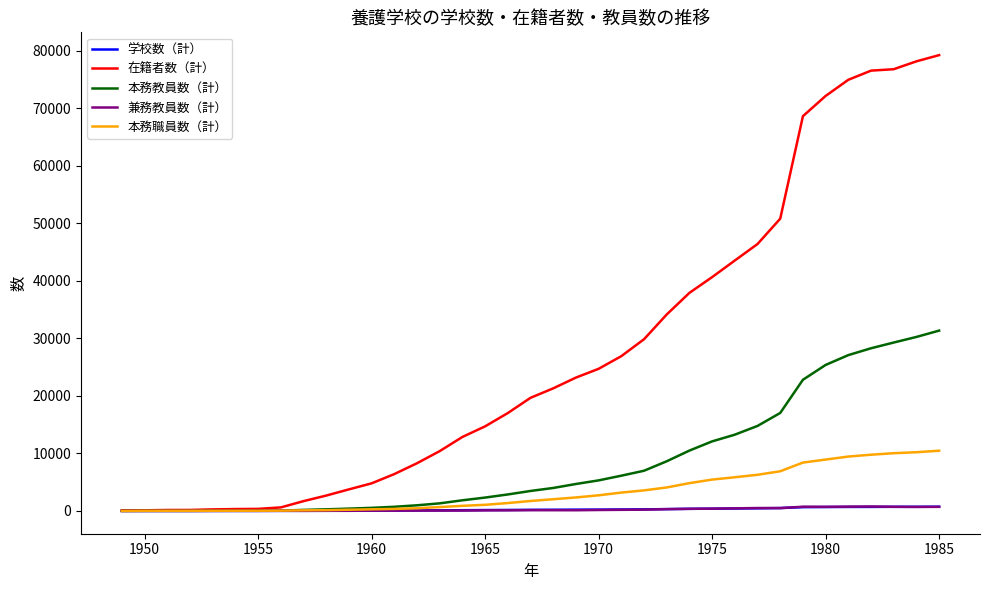

Which series ends up on top after the final intersection of 本務職員数（計） and 学校数（計）?

本務職員数（計）